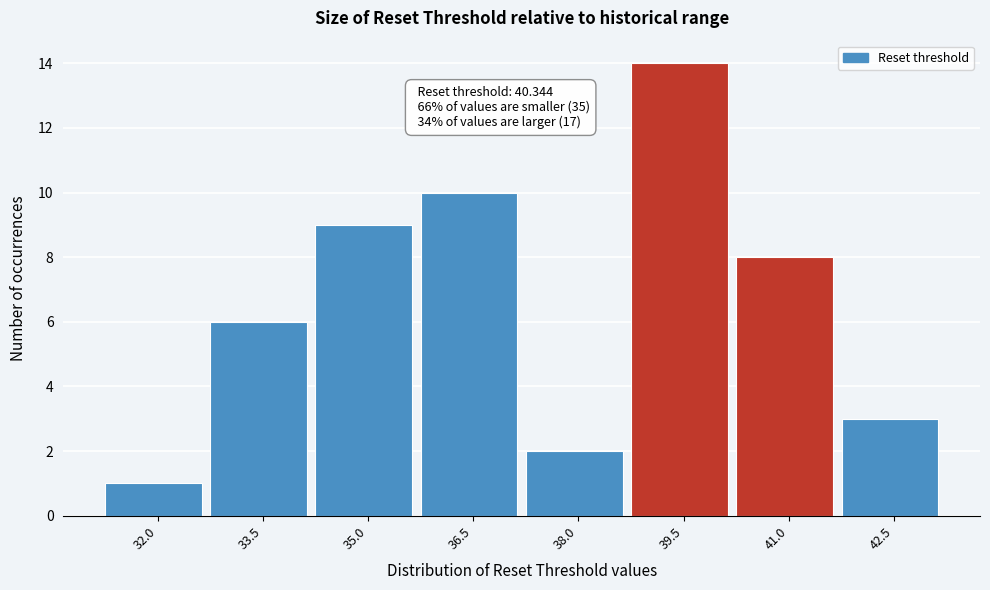

Reading right to left, extract all data points from this chart.

42.5=3	41.0=8	39.5=14	38.0=2	36.5=10	35.0=9	33.5=6	32.0=1